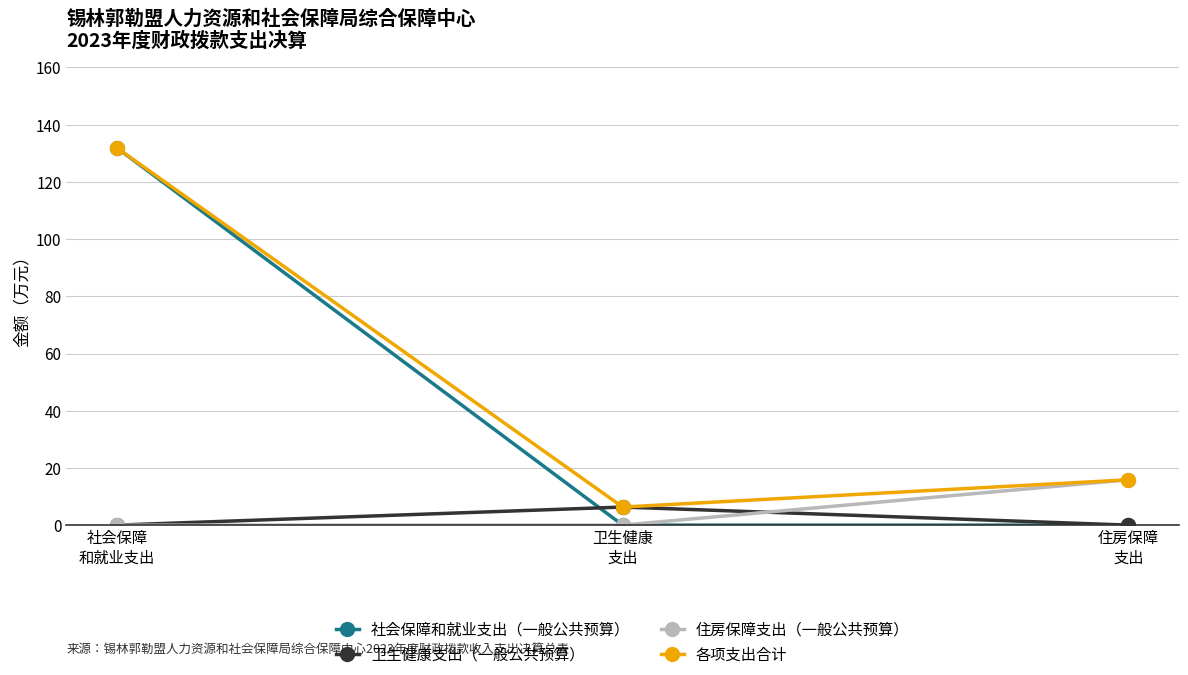

Is the value of 社会保障和就业支出（一般公共预算） at 社会保障
和就业支出 greater than the value of 住房保障支出（一般公共预算） at 卫生健康
支出?

Yes